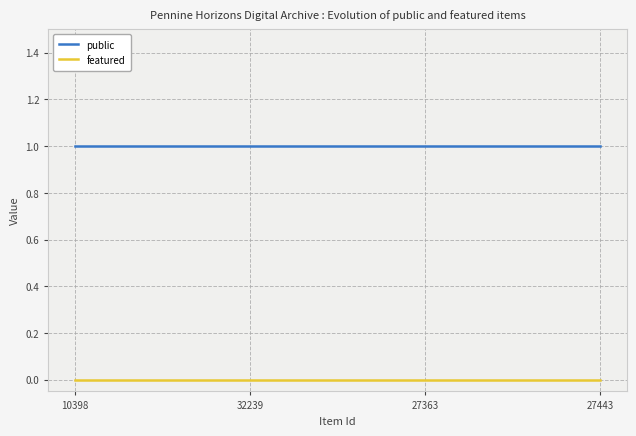

What are all the series names shown in the legend?

public, featured